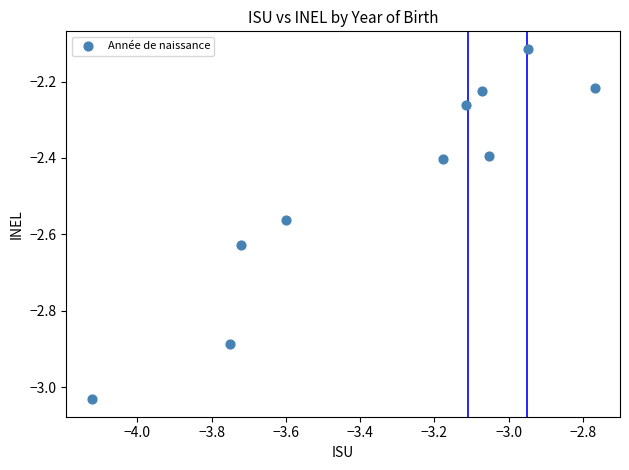

What is the range of X values (max minus min)?

1.4